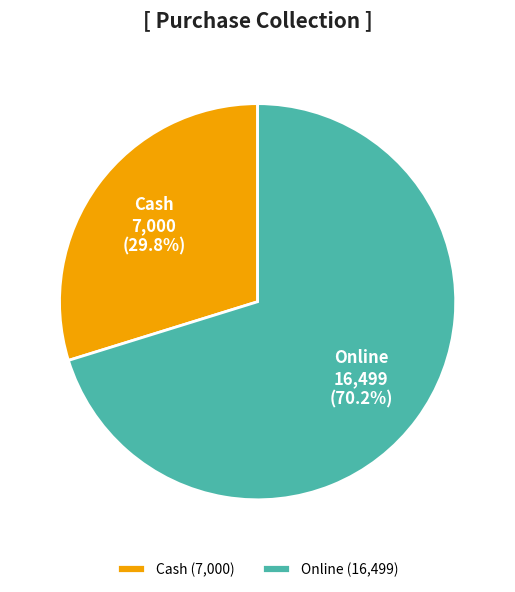

The Online slice represents 77% of the pie. True or false?

False